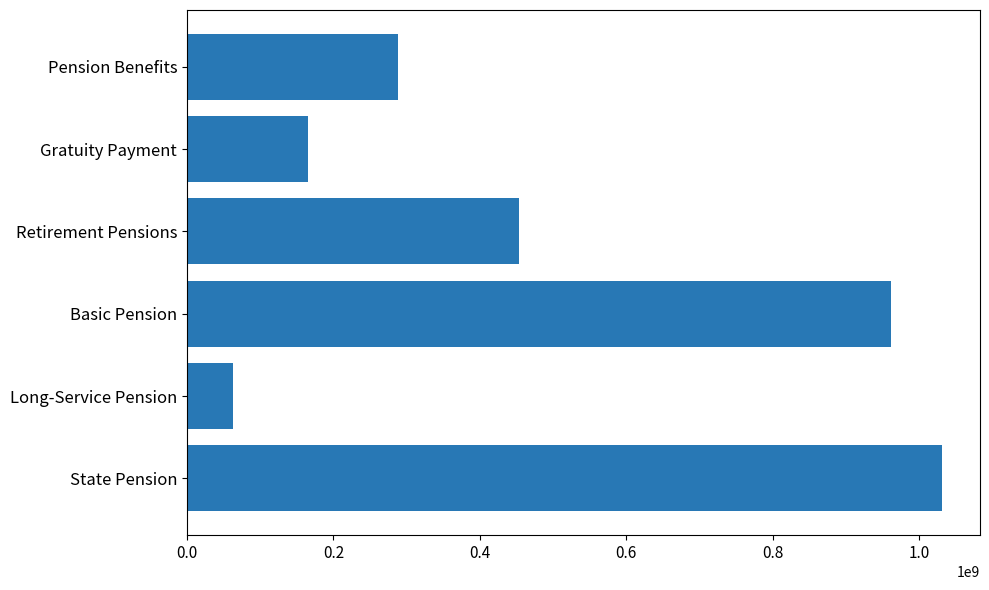

What is the difference between the maximum and second lowest values?

867021796